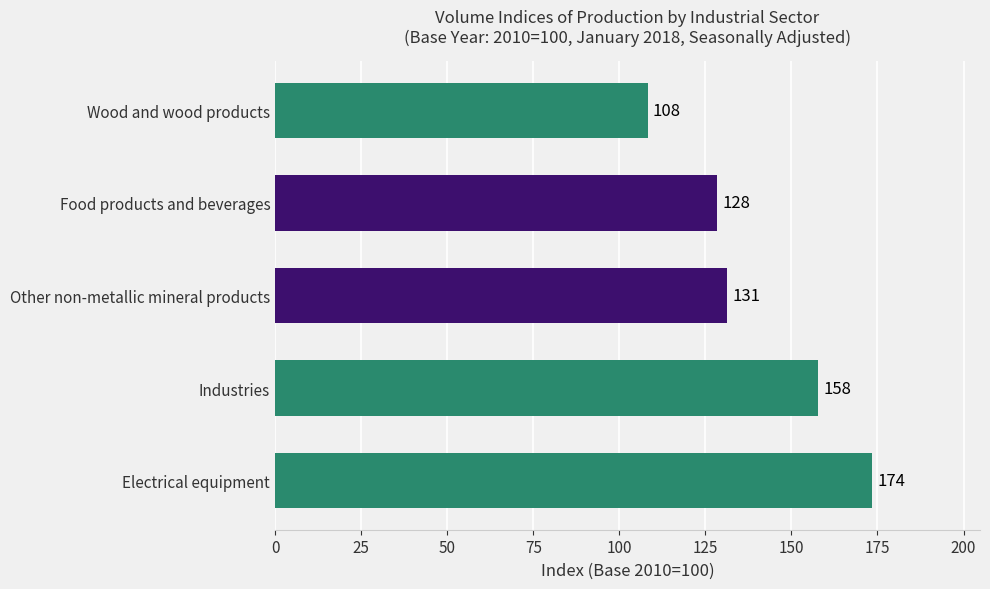

What is the difference between the second highest and second lowest values?

29.3